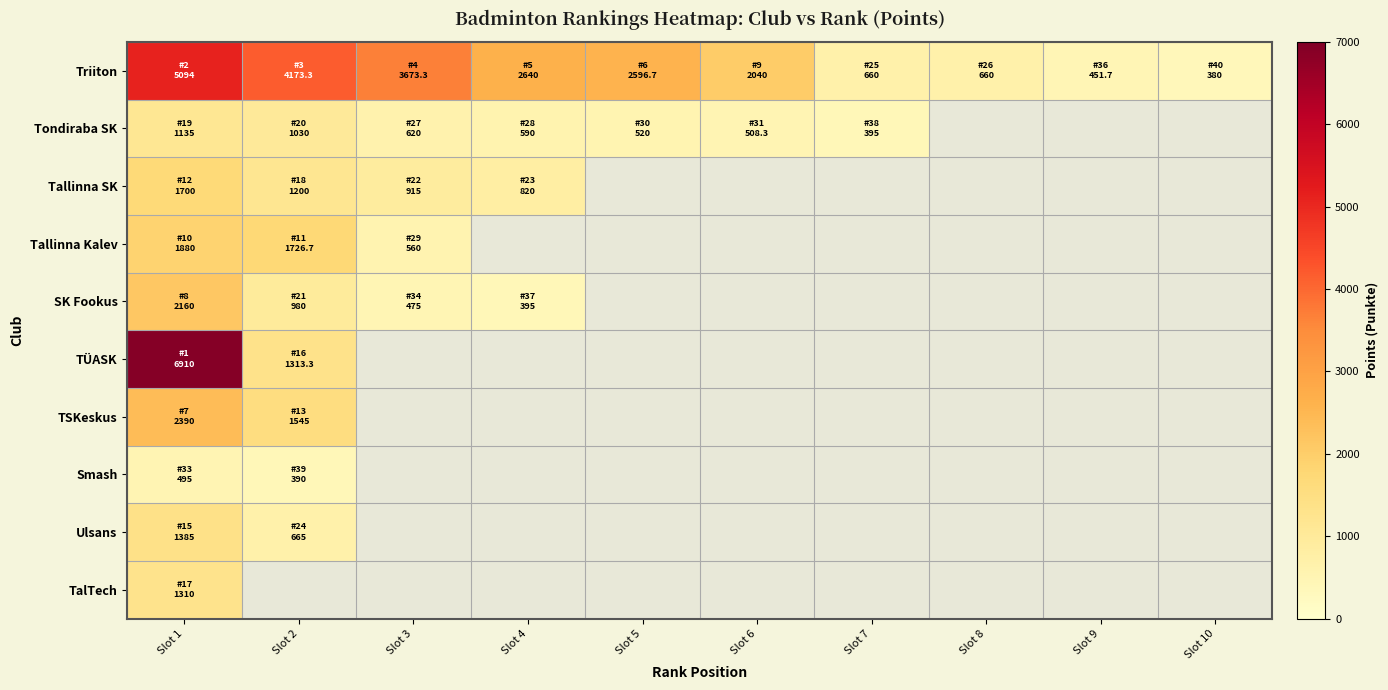

What is the average value of the Triiton series?

2236.9